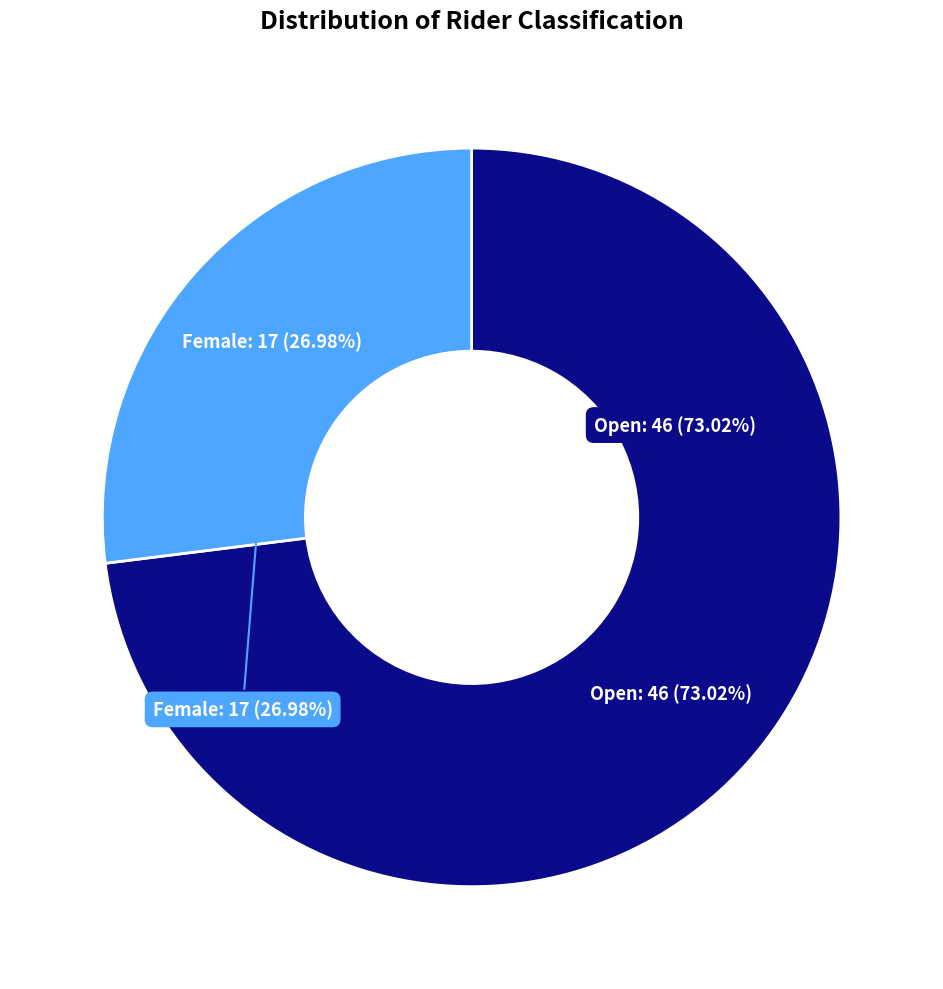

Rank the categories by value from lowest to highest.

Female, Open